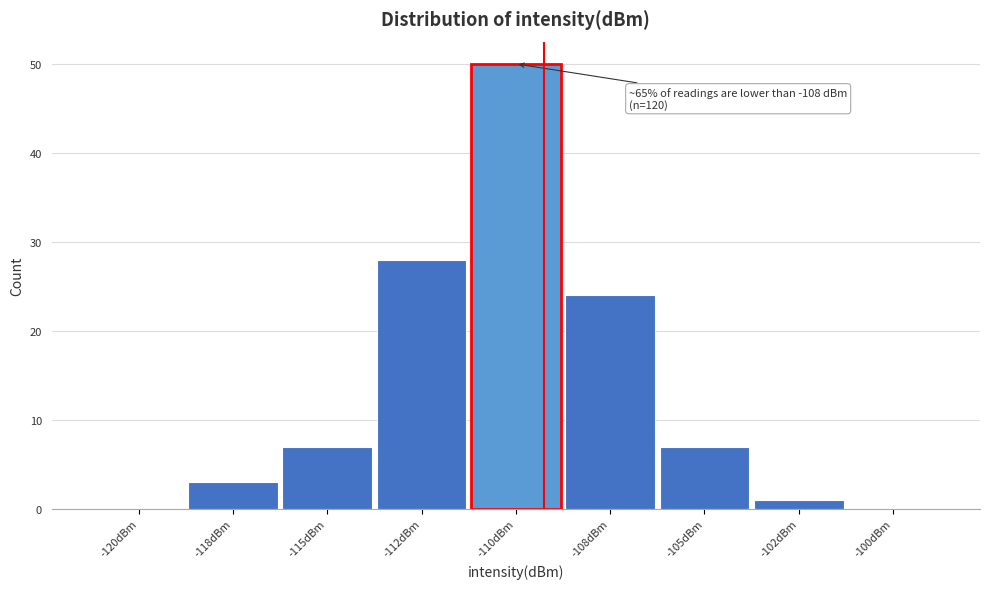

Reading right to left, extract all data points from this chart.

-100dBm=0	-102dBm=1	-105dBm=7	-108dBm=24	-110dBm=50	-112dBm=28	-115dBm=7	-118dBm=3	-120dBm=0